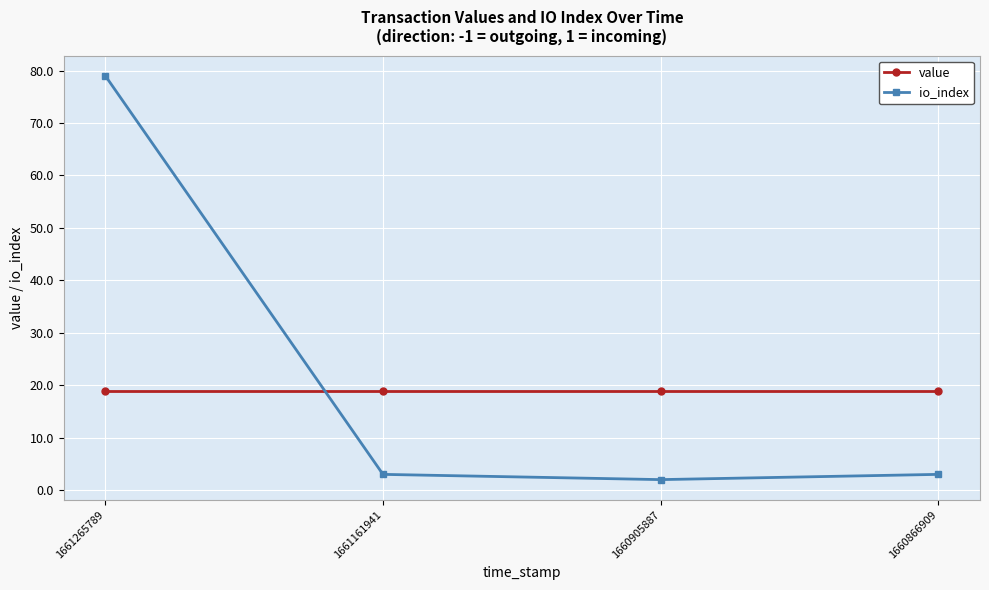

What is the value of the io_index point at the 3rd from the left?

2.0